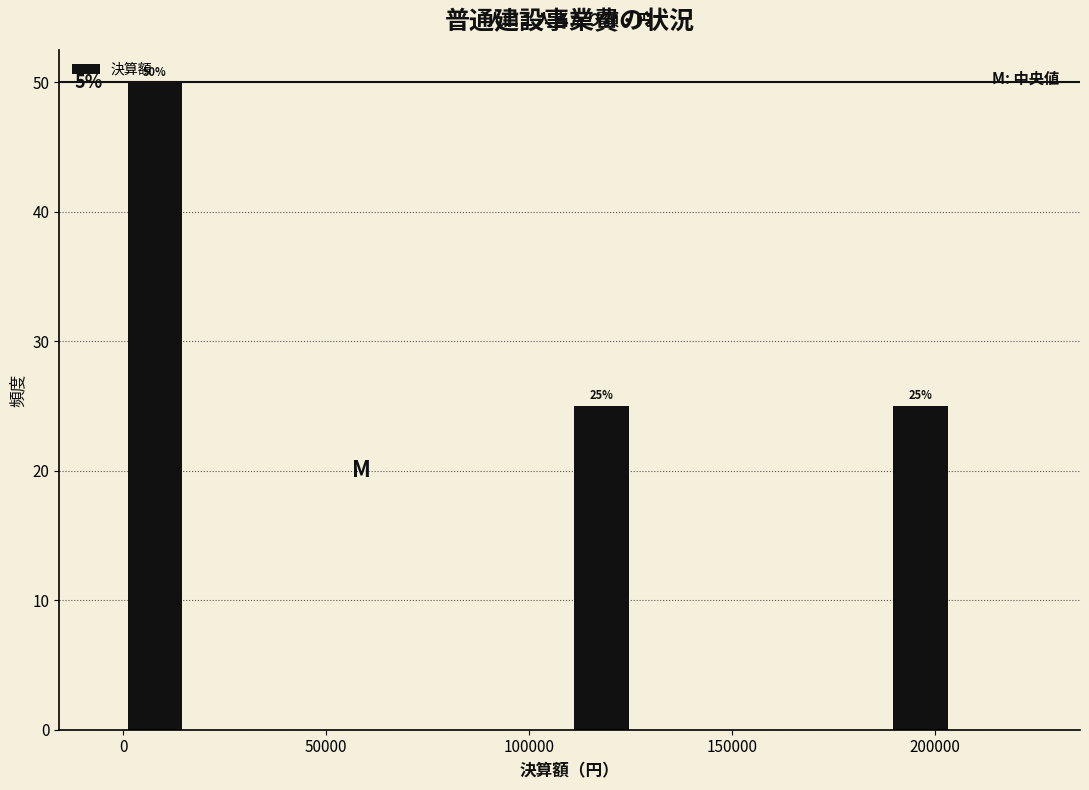

Around what value on the x-axis is the tallest bar? Give the approximate position of its centre, as read against the axis.

10000